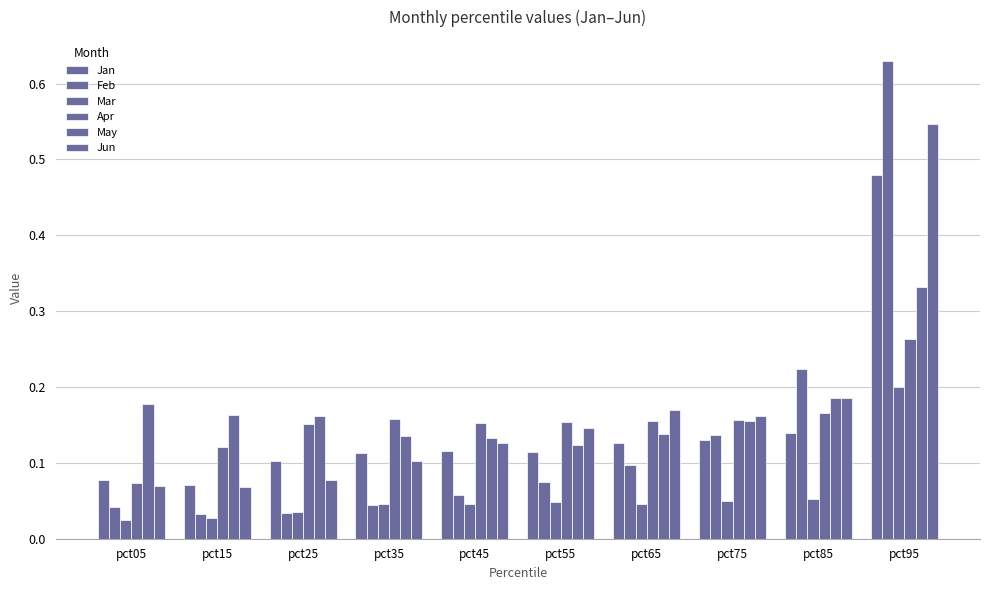

Rank the categories by Mar value from lowest to highest.

pct05, pct15, pct25, pct45, pct35, pct65, pct55, pct75, pct85, pct95